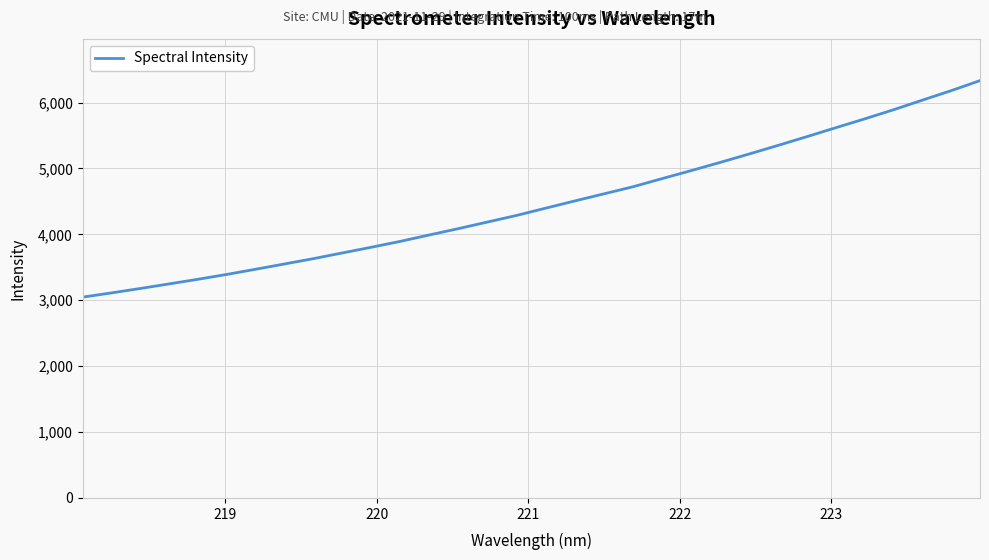

What is the greatest value displayed?

6332.4